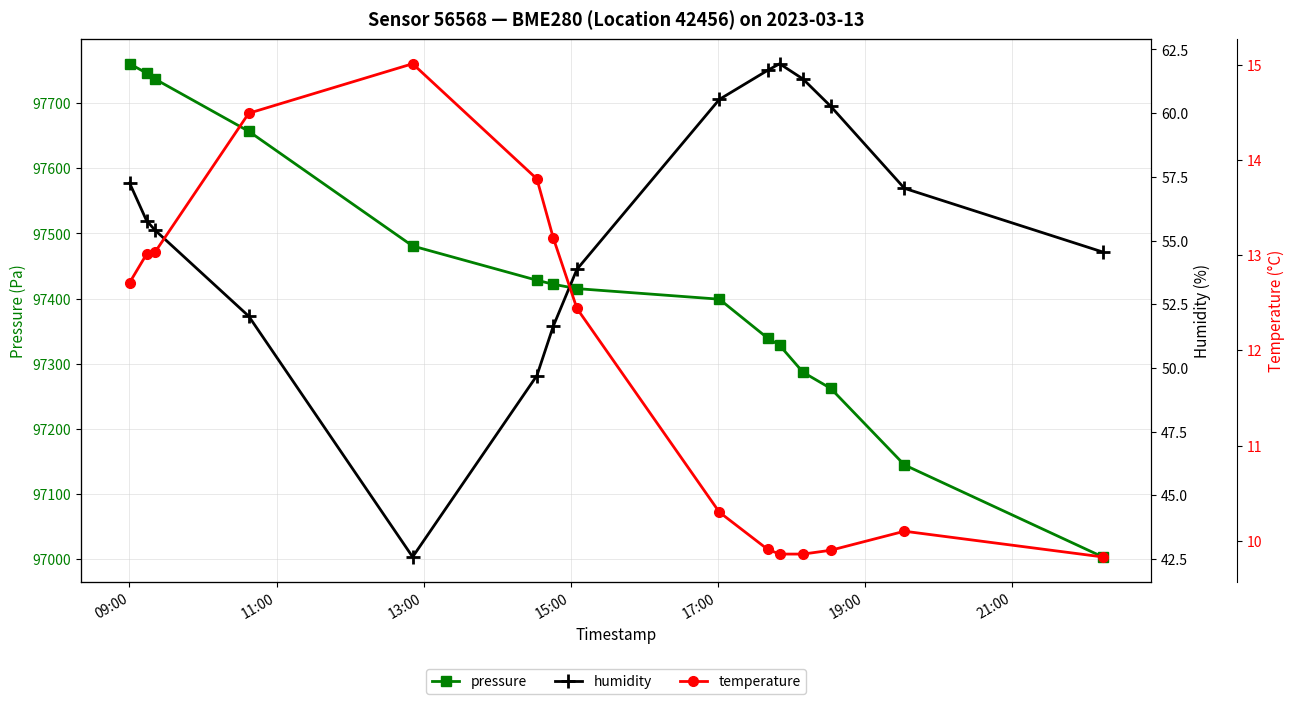

What is the value of the humidity point at the 11th from the left?

61.9